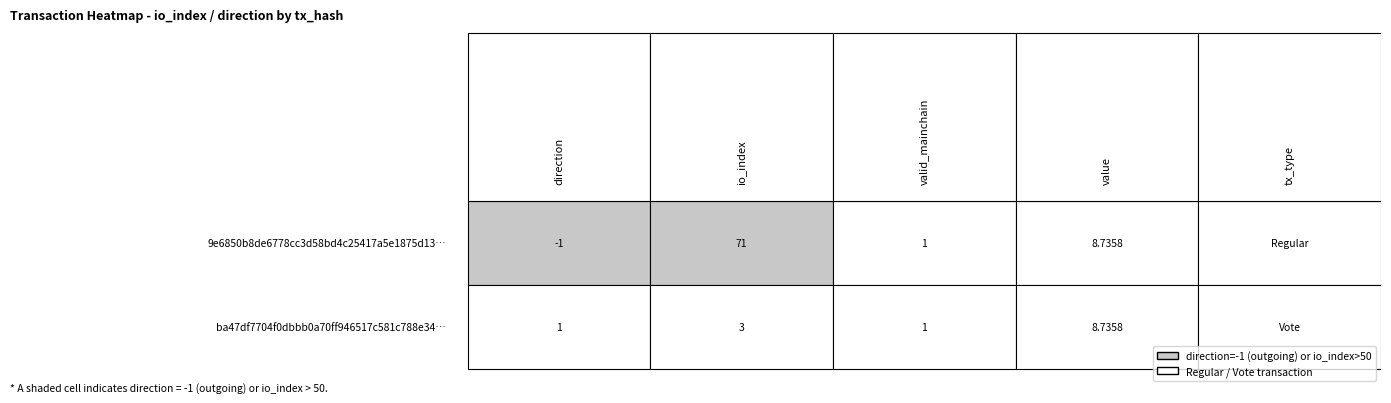

Is it true that ba47df7704f0dbbb0a70ff946517c581c788e34 equals 1 at direction?

False